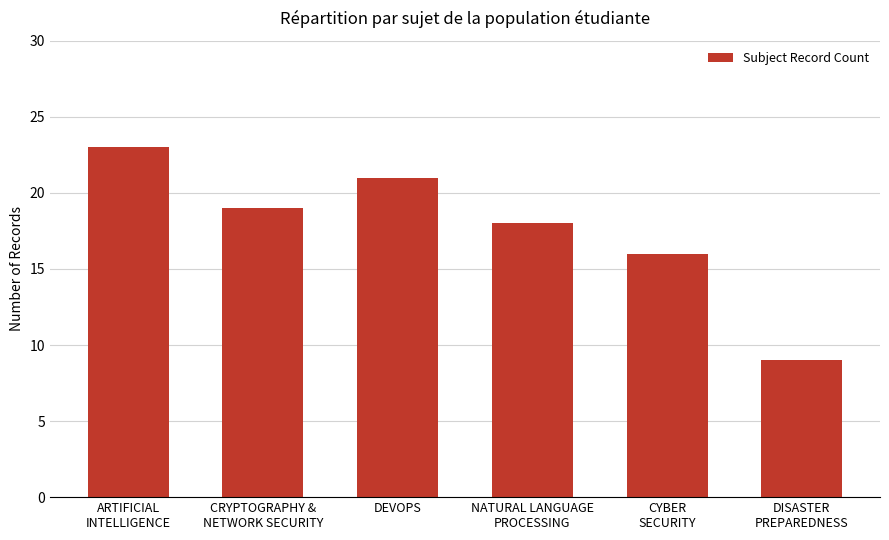

At which label does the data first exceed 19?

ARTIFICIAL
INTELLIGENCE